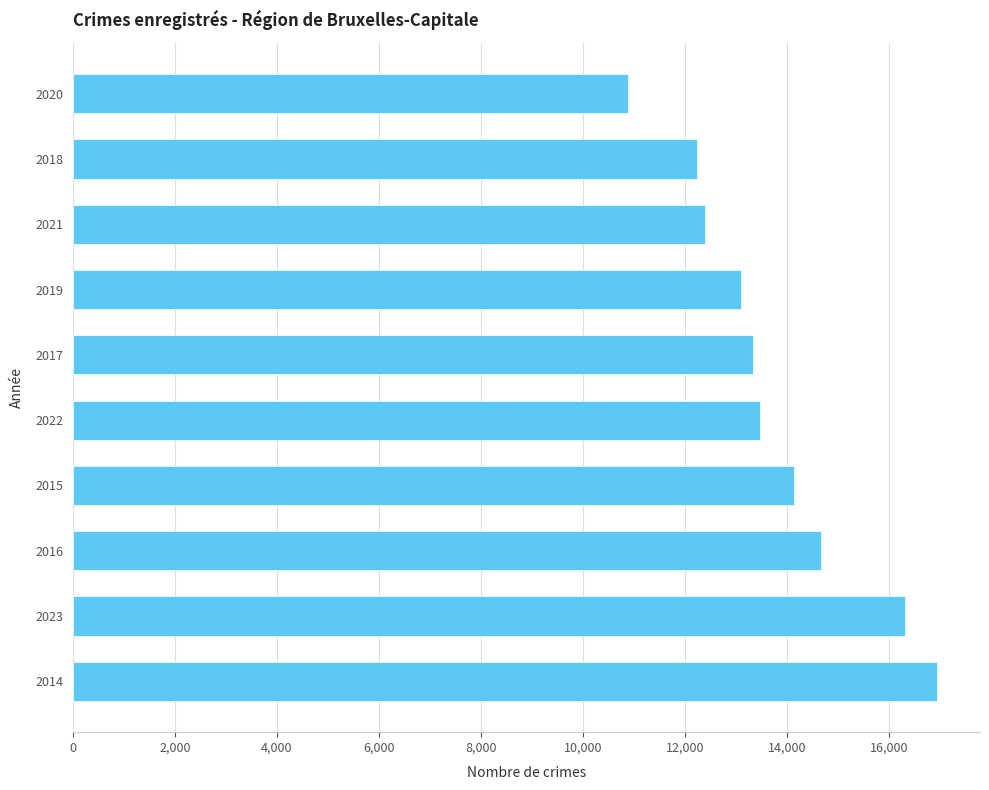

What is the sum of all values?

137416